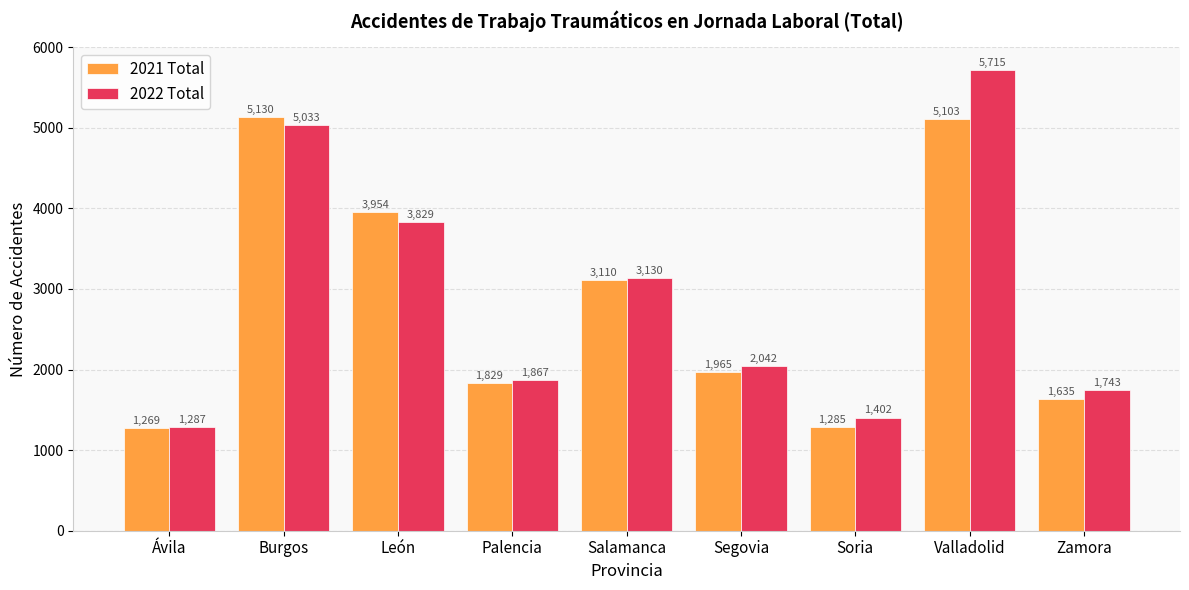

Count the number of data series in this chart.

2